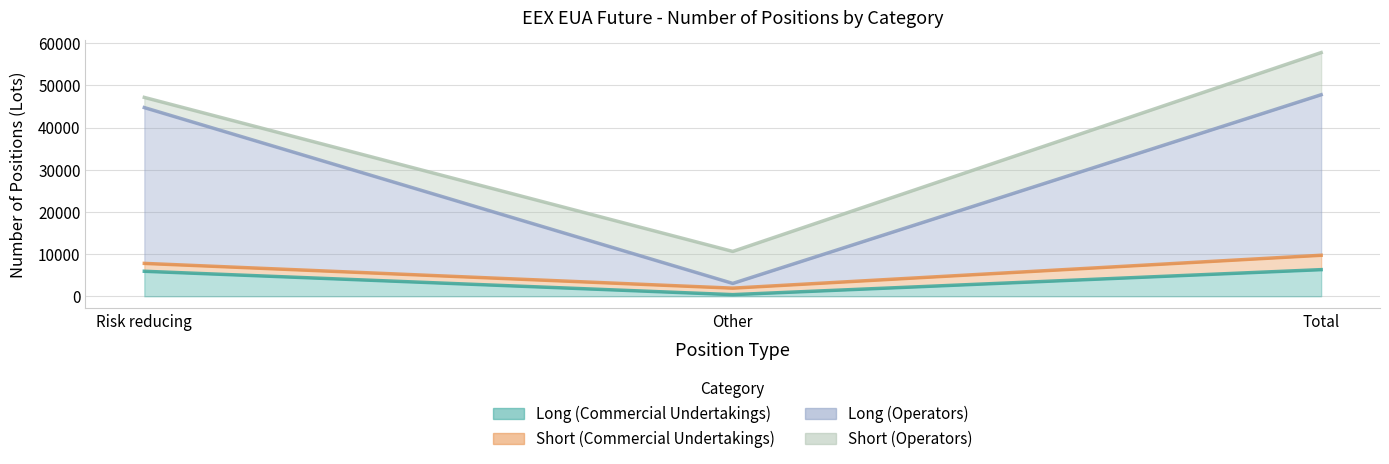

Which label corresponds to the largest value in the chart?

Total